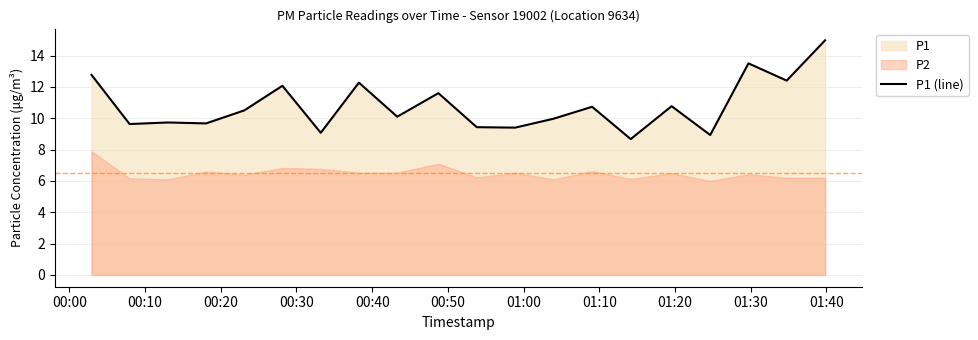

How many interior local valleys (lower than both neighbors) does the data have?

8